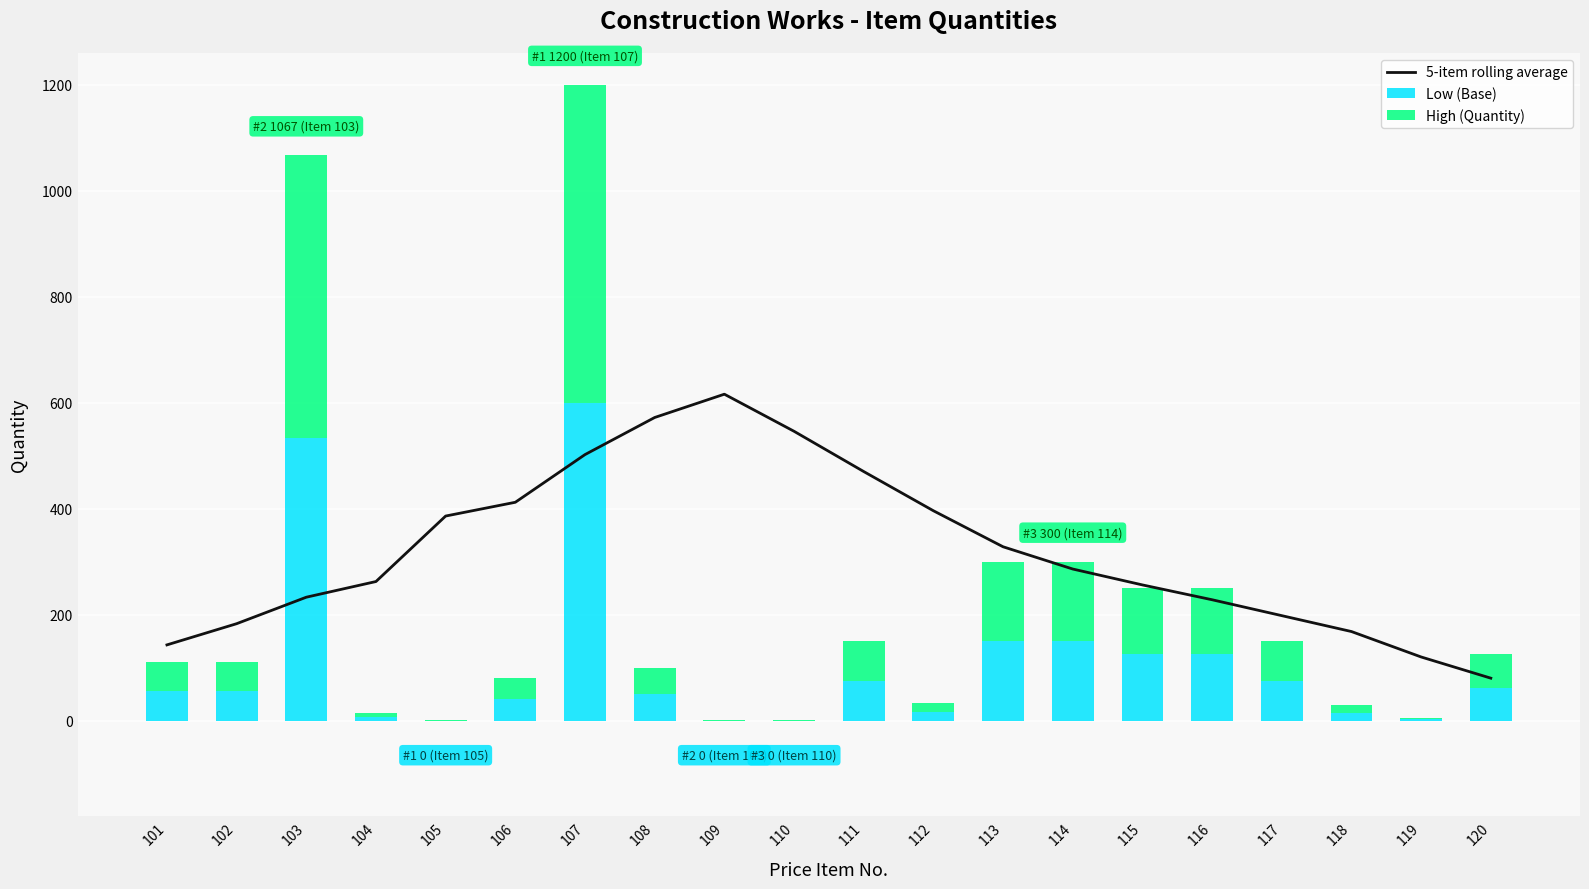

Where is High (Quantity) nearest to the value 300?

113